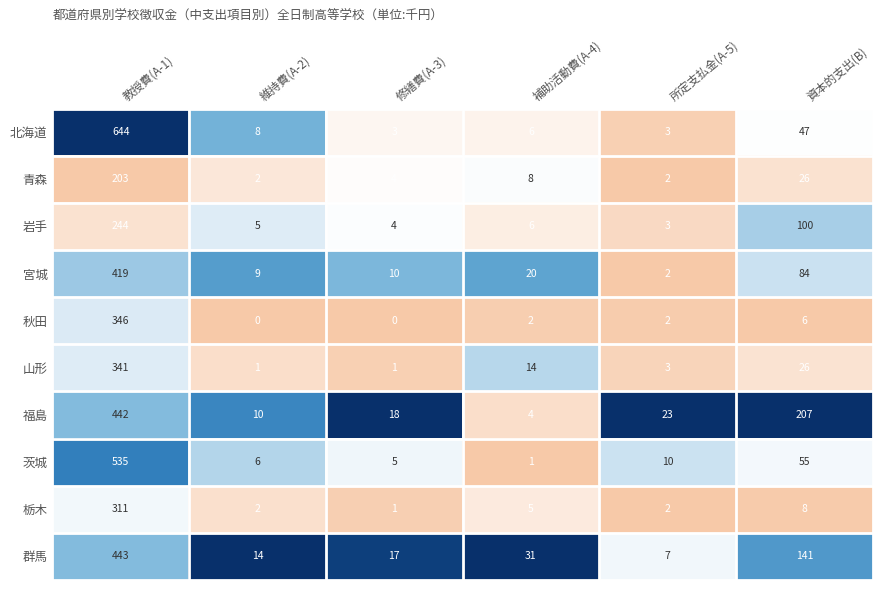

The value of 福島 at 維持費(A-2) is 16. True or false?

False